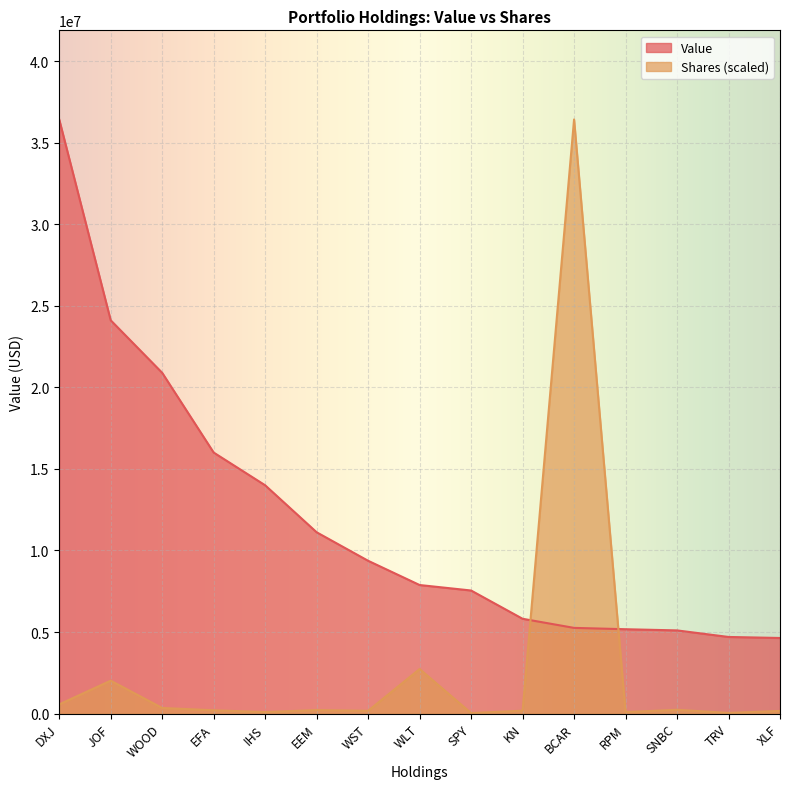

Rank the series at XLF from highest to lowest value.

Value, Shares (scaled)